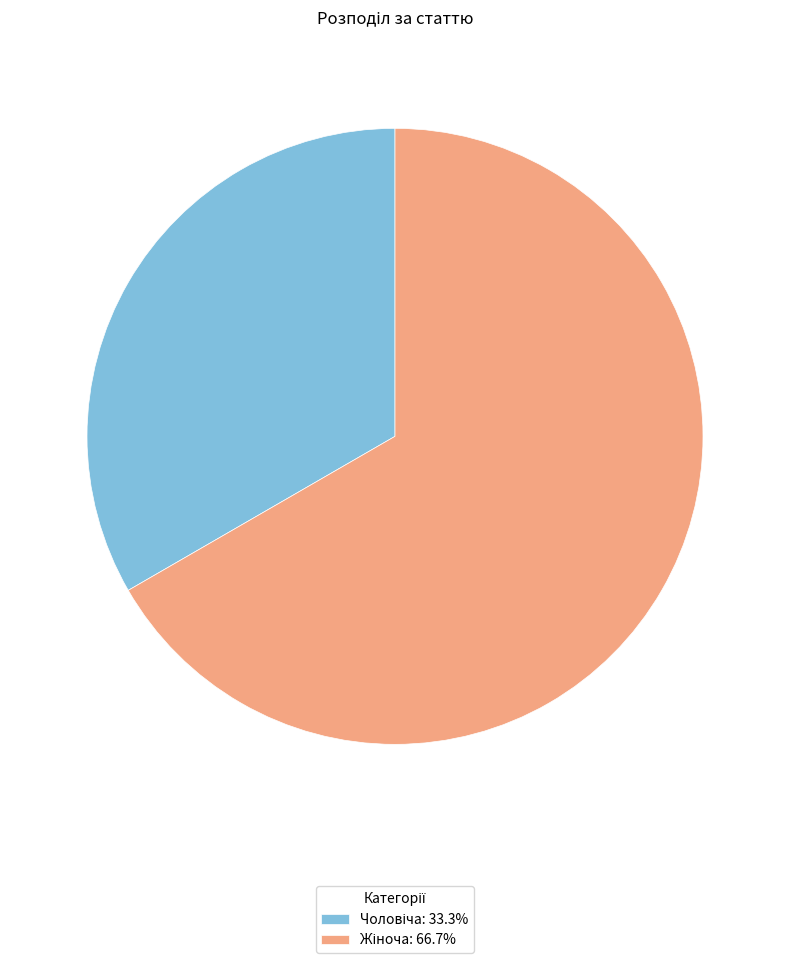

Is there a majority slice in this chart?

Yes